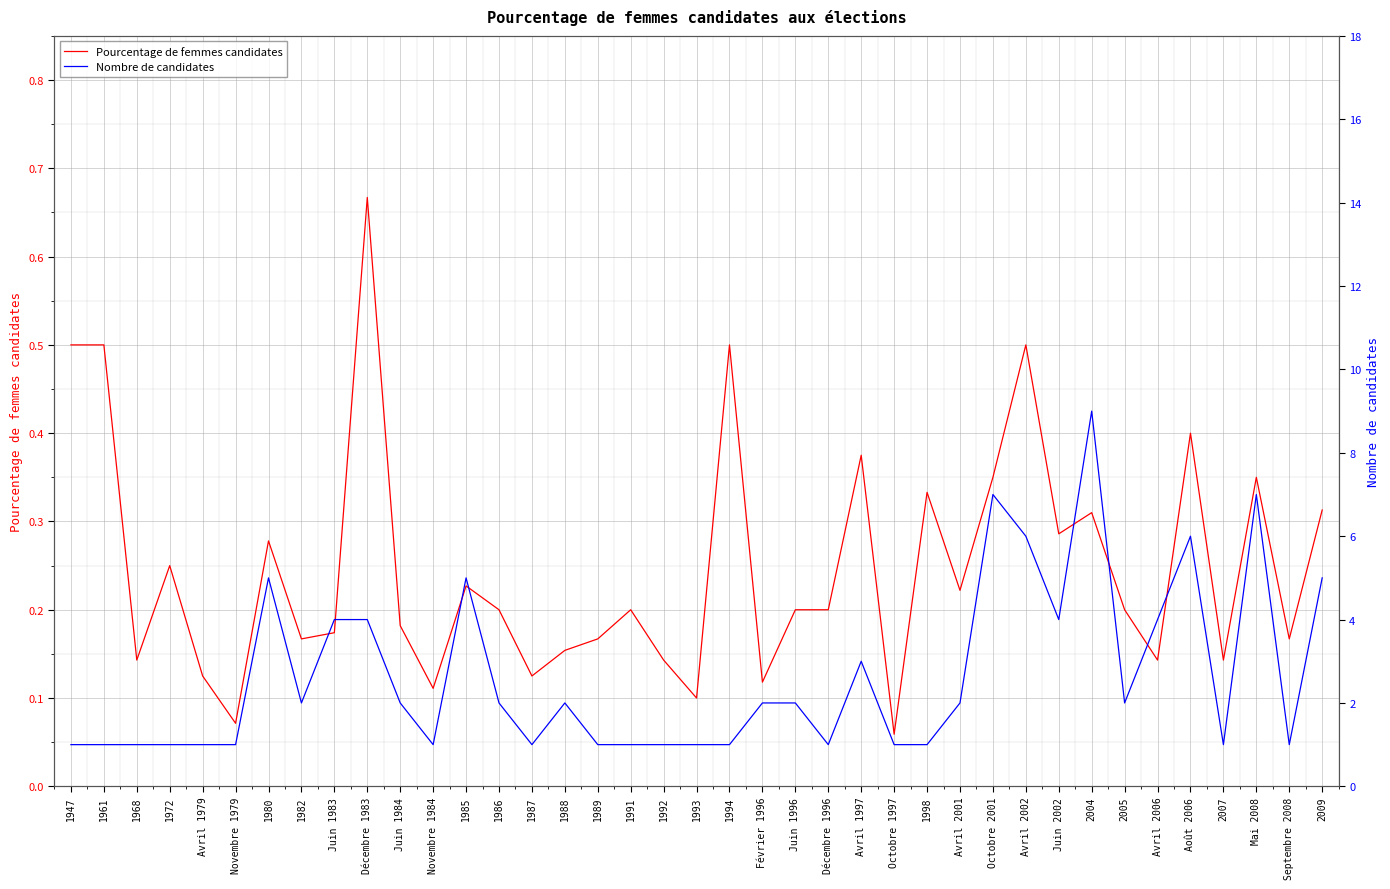

At which label is Nombre de candidates closest to 5?

1980